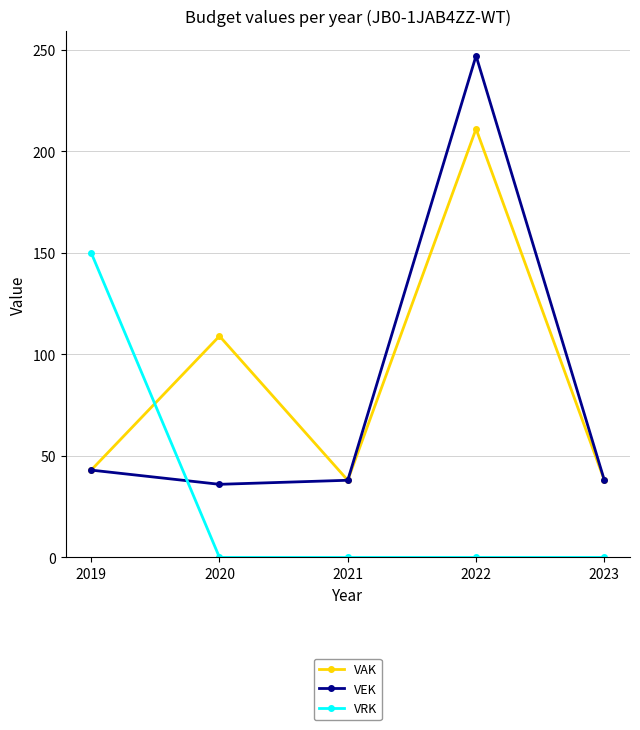

What is the approximate value of VAK at 2021?

38